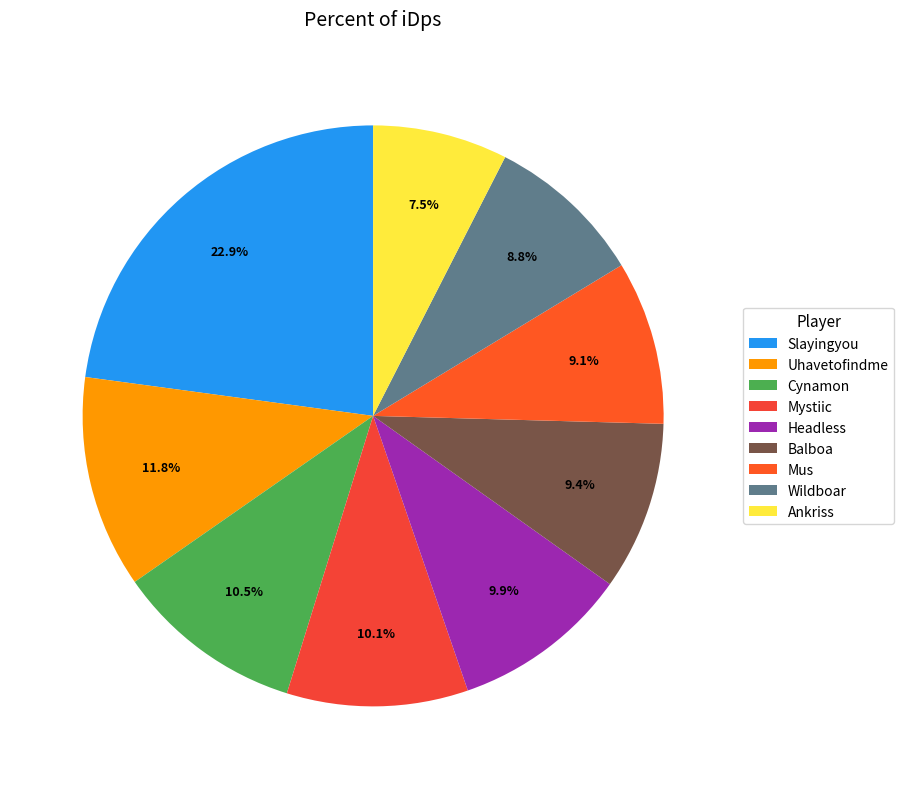

Which category has the smallest portion of the pie?

Ankriss